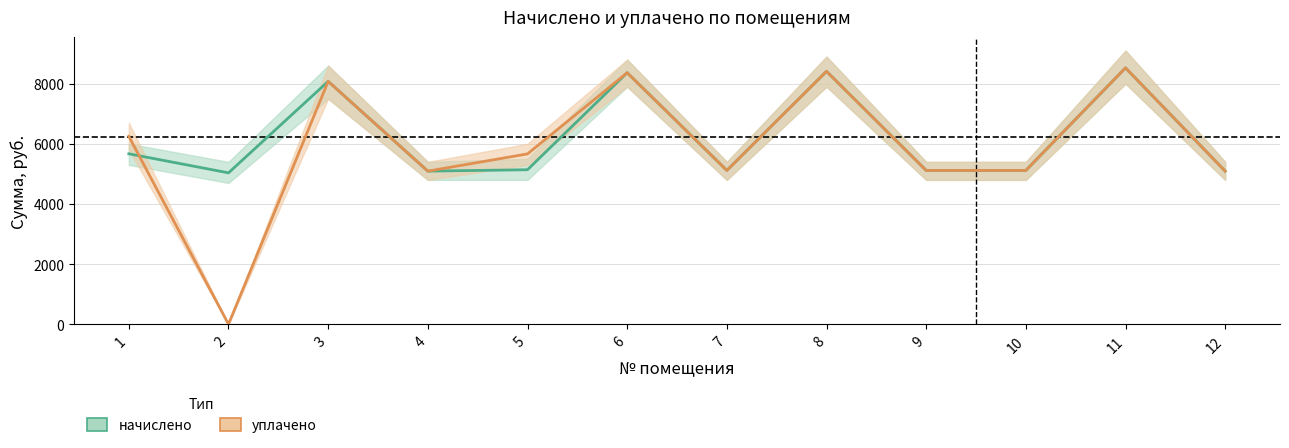

Between which two adjacent categories do уплачено and начислено first intersect?

1 and 2